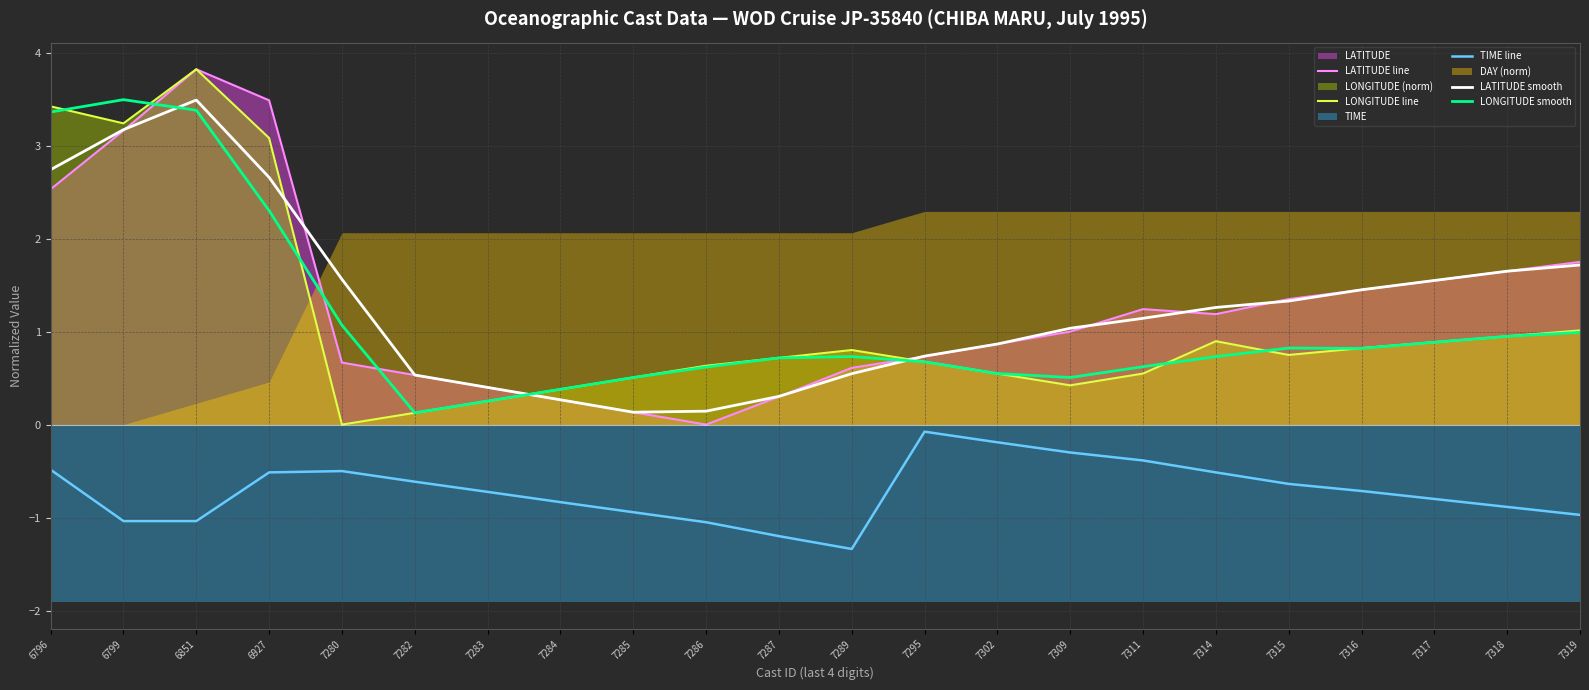

The value of LATITUDE line at 6927 is 1.5. True or false?

False